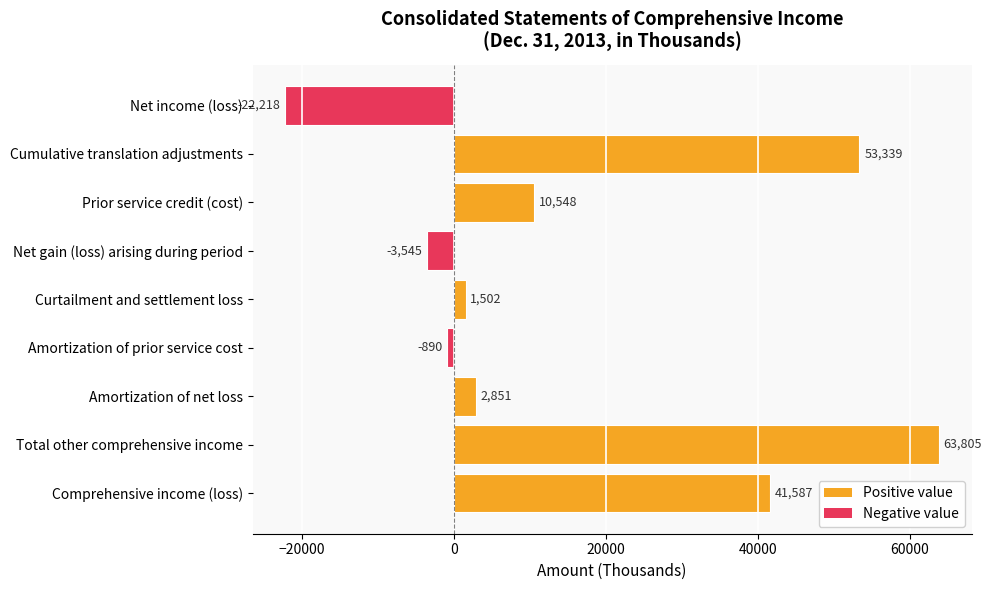

The chart shows a value of 1502 at Curtailment and settlement loss. True or false?

True